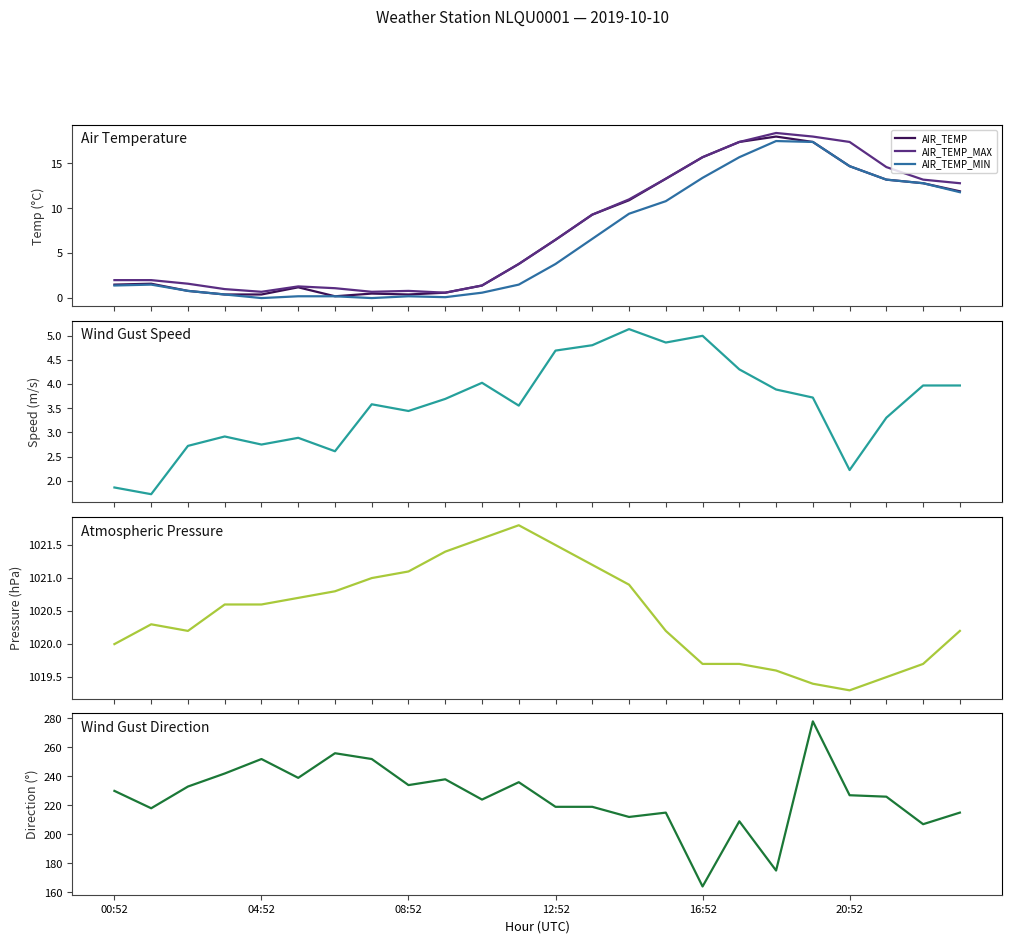

Rank the series at 19 from highest to lowest value.

ATMOS_PRES, WIND_DIR_GUST, AIR_TEMP_MAX, AIR_TEMP, AIR_TEMP_MIN, WIND_SPEED_GUST